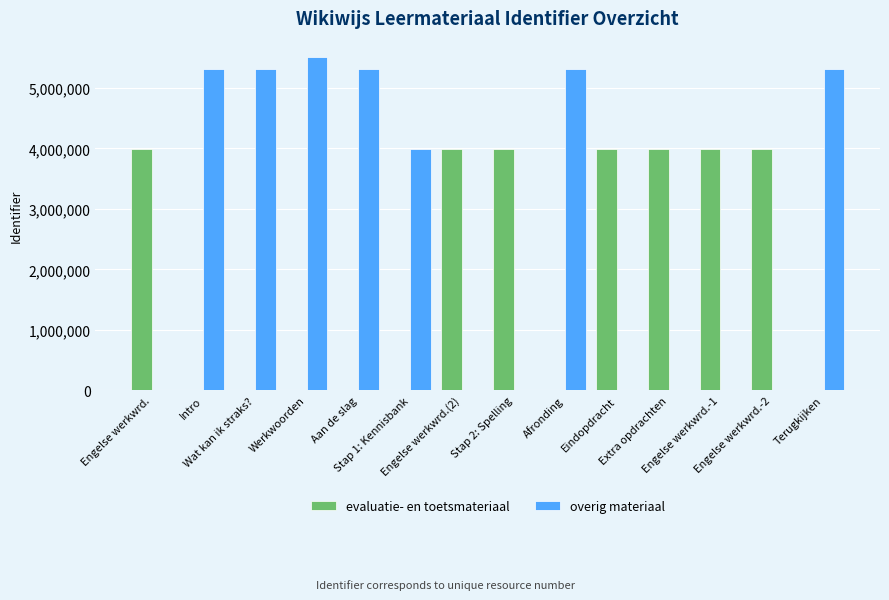

What is the highest value of the overig materiaal series?

5503555